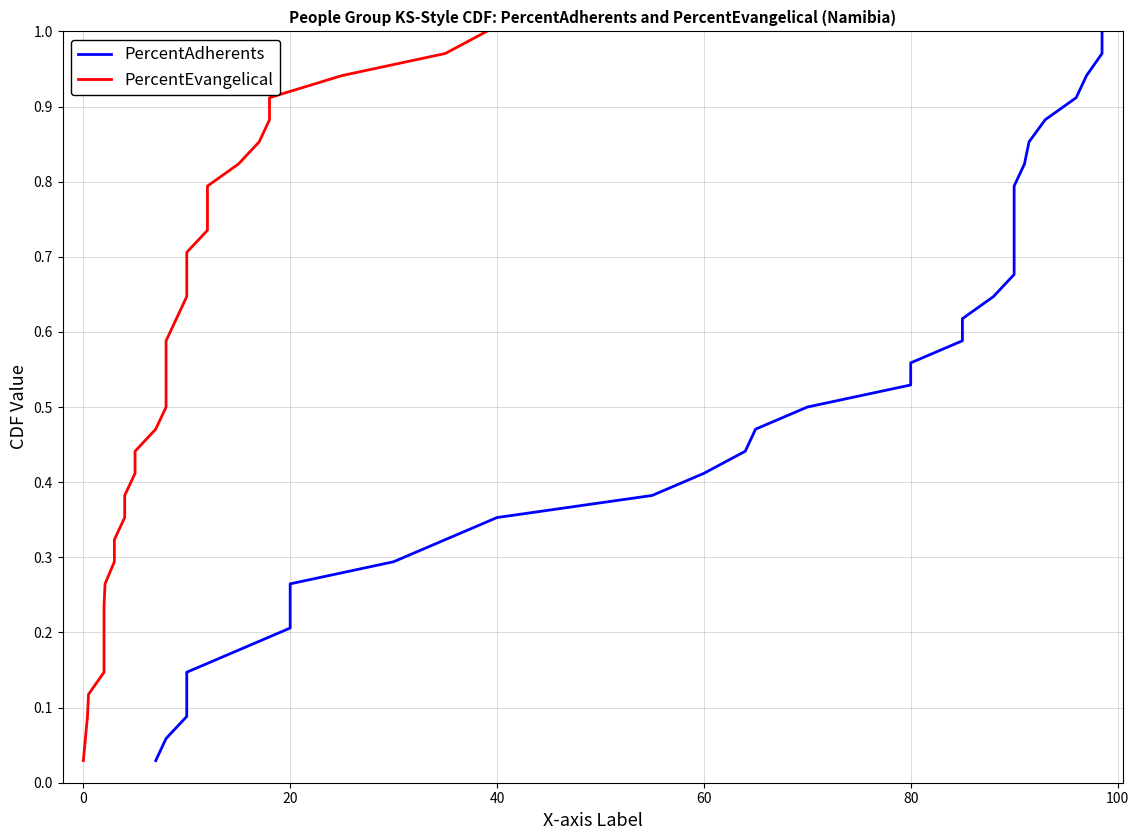

What is the maximum value for PercentAdherents?

1.0